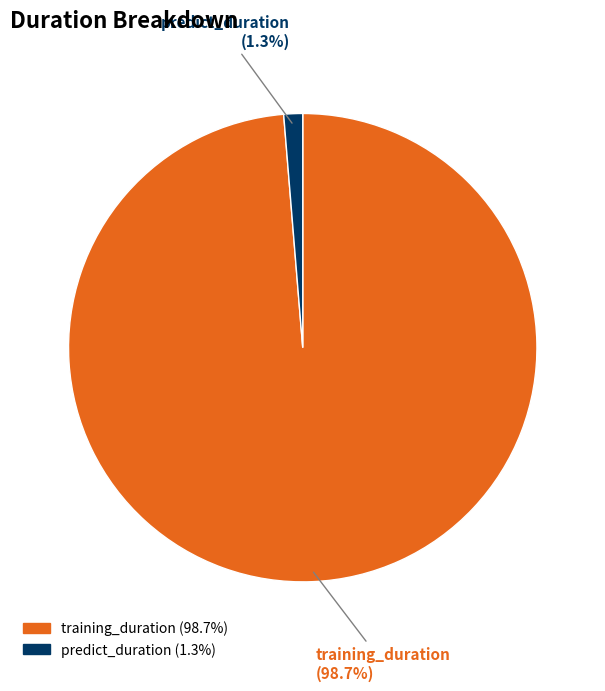

Is it true that training_duration is 89% of the pie?

False